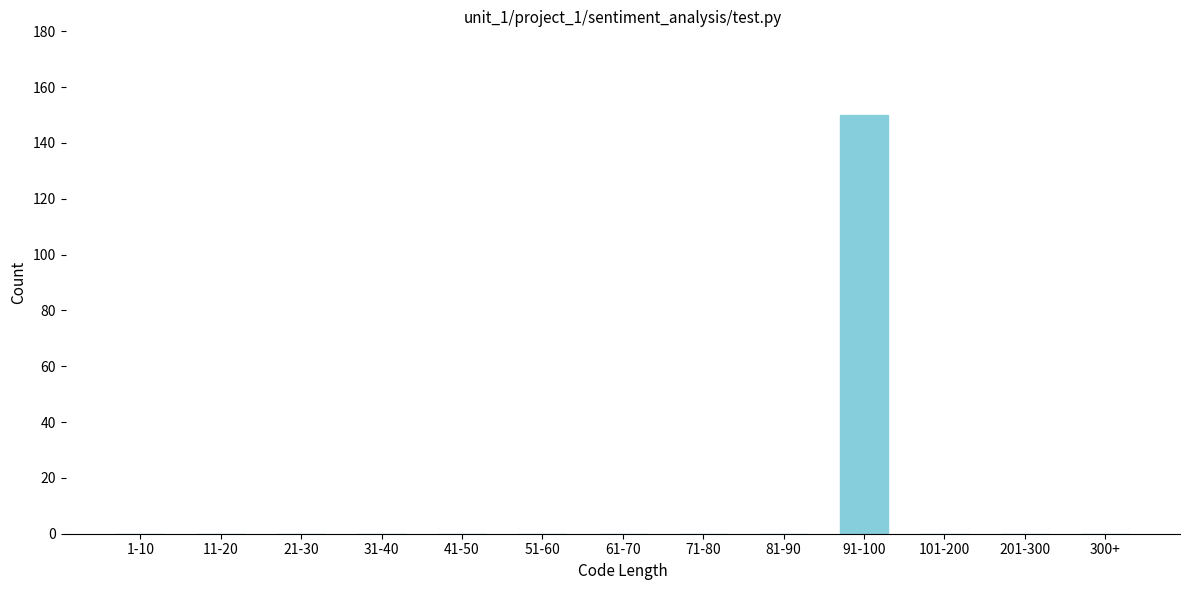

Reading left to right, what are all the values shown in this chart?

1-10=0	11-20=0	21-30=0	31-40=0	41-50=0	51-60=0	61-70=0	71-80=0	81-90=0	91-100=150	101-200=0	201-300=0	300+=0